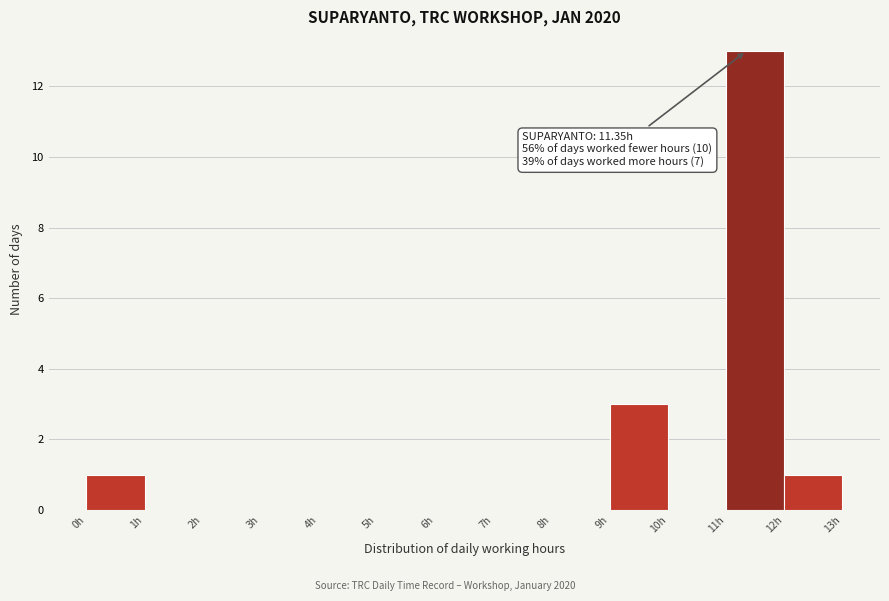

Which range on the x-axis has the tallest bar?

11 to 12